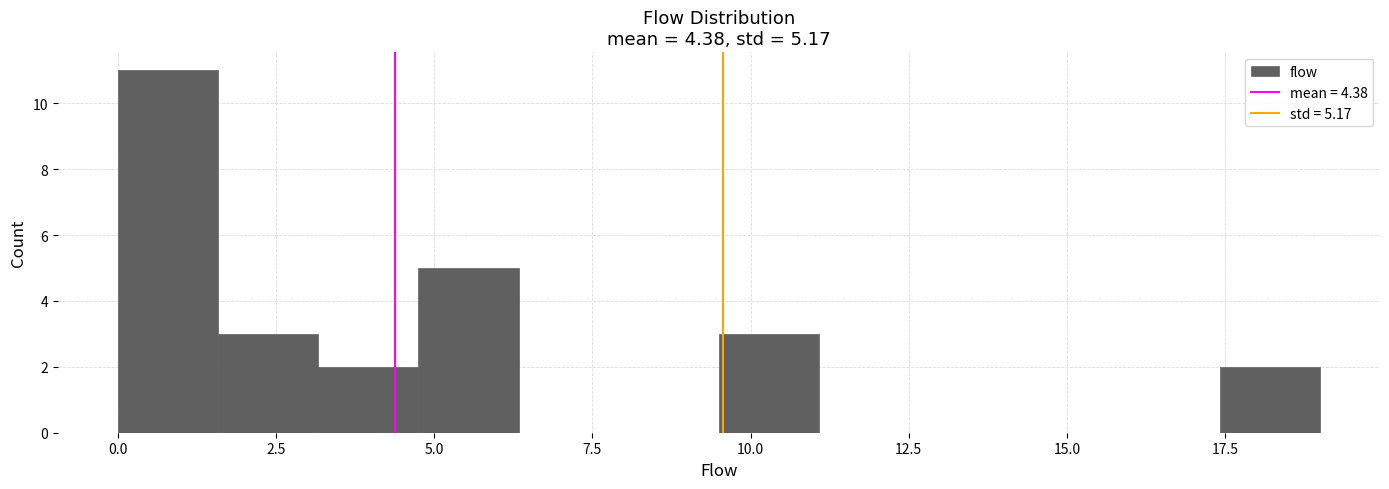

Around what value on the x-axis is the tallest bar? Give the approximate position of its centre, as read against the axis.

1.0